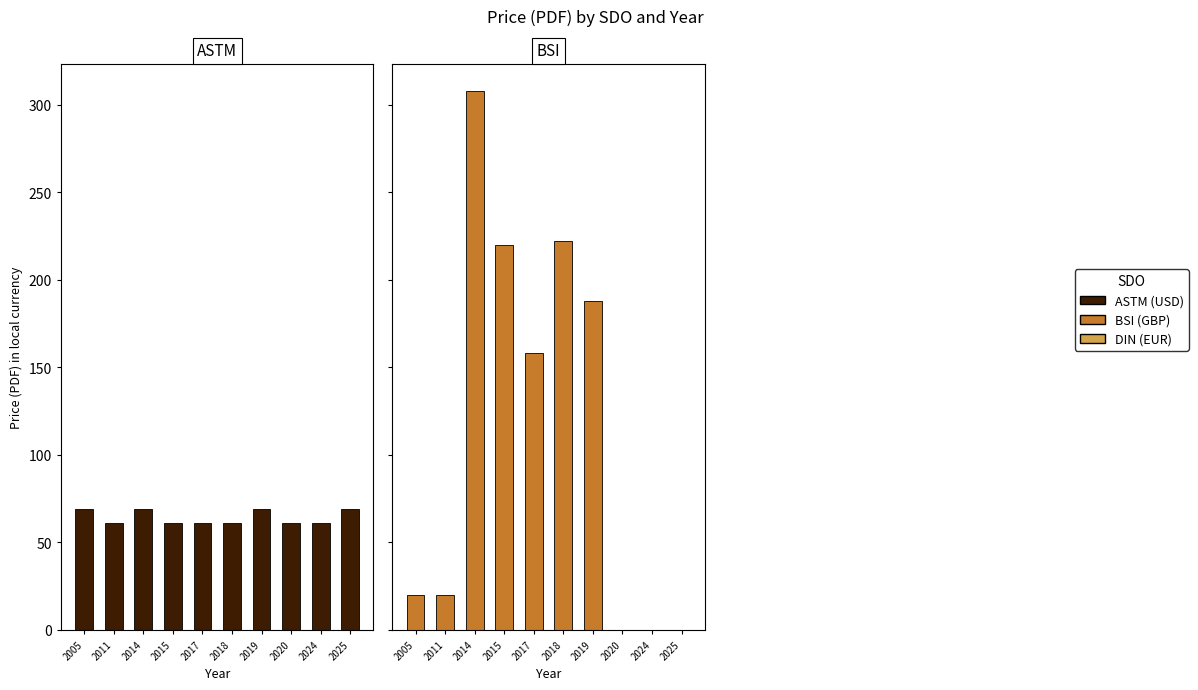

Reading left to right, extract all data points from this chart.

ASTM: 69.0	61.0	69.0	61.0	61.0	61.0	69.0	61.0	61.0	69.0
BSI: 20.0	20.0	308.0	220.0	158.0	222.0	188.0	0.0	0.0	0.0
DIN: 41.8	85.0	110.8	102.4	102.4	119.4	108.1	85.0	102.4	0.0